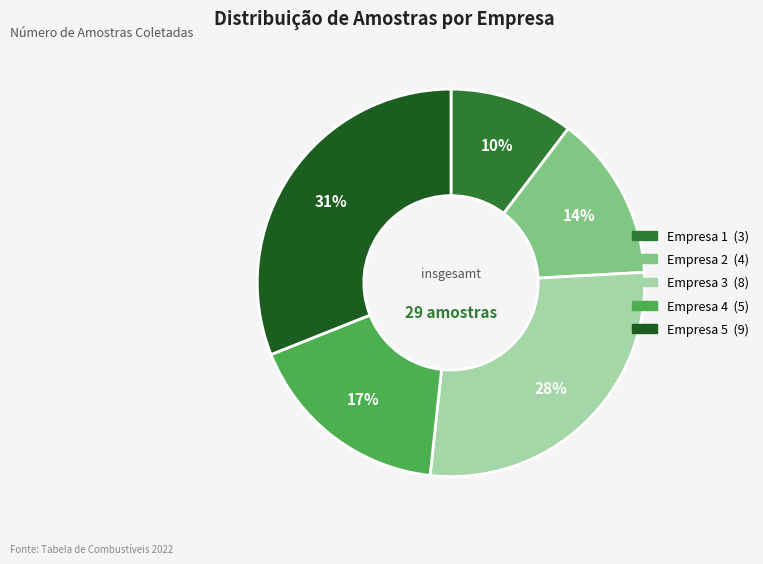

Rank the categories by value from lowest to highest.

Empresa 1, Empresa 2, Empresa 4, Empresa 3, Empresa 5